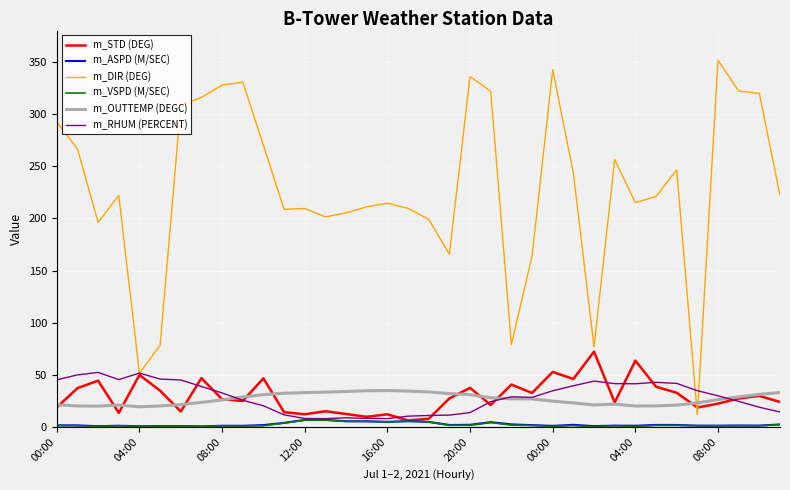

Which series has the widest spread of values?

m_DIR (DEG)